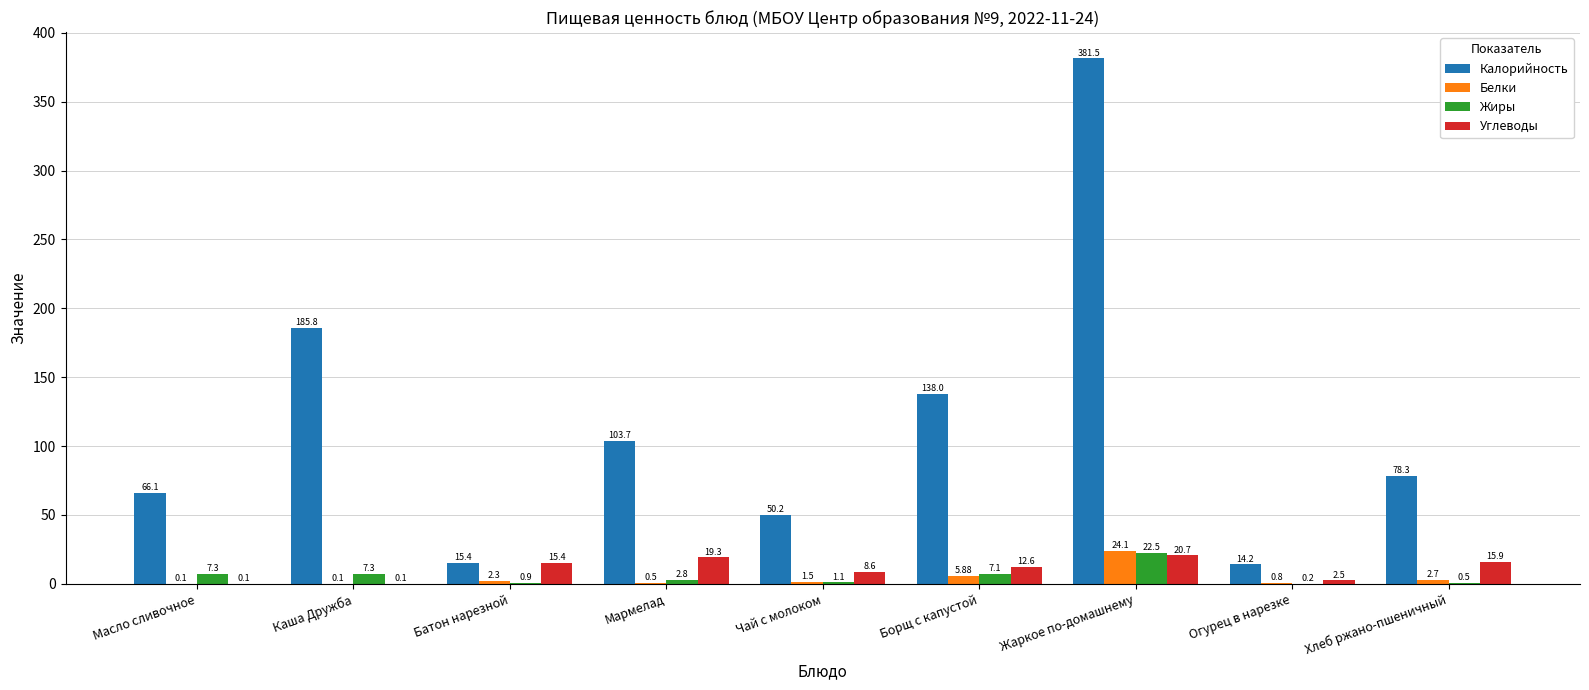

Reading left to right, list all the values displayed in this chart.

Калорийность: 66.1	185.8	15.4	103.7	50.2	138.0	381.5	14.2	78.3
Белки: 0.1	0.1	2.3	0.5	1.5	5.9	24.1	0.8	2.7
Жиры: 7.3	7.3	0.9	2.8	1.1	7.1	22.5	0.2	0.5
Углеводы: 0.1	0.1	15.4	19.3	8.6	12.6	20.7	2.5	15.9